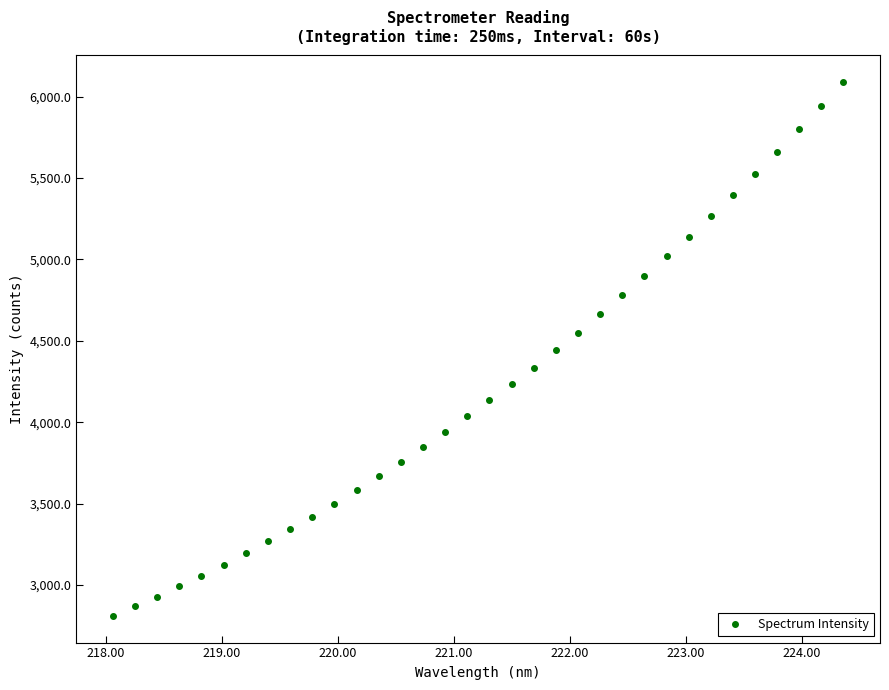

What is the range of X values (max minus min)?

6.3